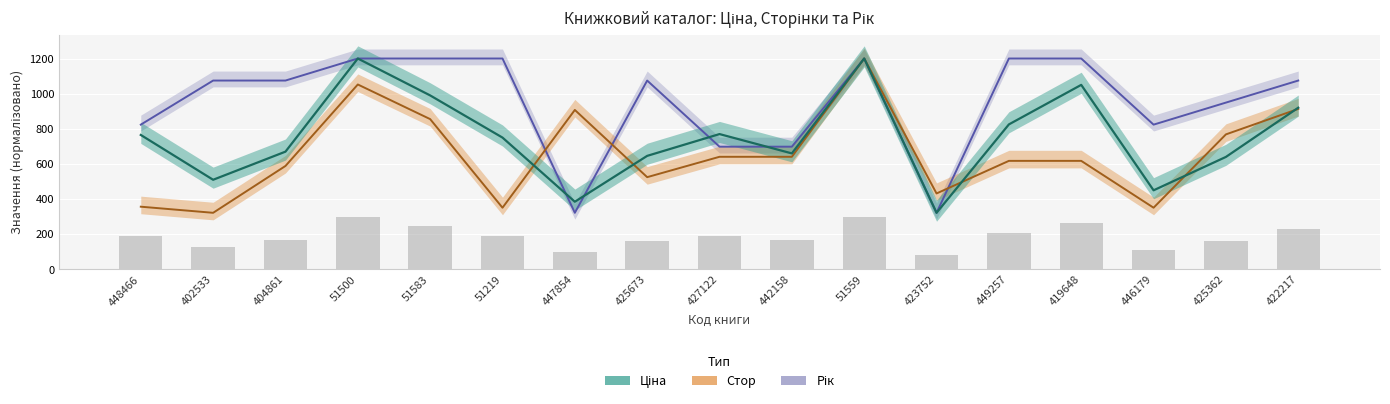

Reading left to right, what are all the values shown in this chart?

Рік: 823.7	1074.6	1074.6	1200.0	1200.0	1200.0	322.0	1074.6	698.3	698.3	1200.0	322.0	1200.0	1200.0	823.7	949.1	1074.6
Стор: 356.8	322.0	588.6	1052.2	855.2	351.0	907.3	524.8	640.7	640.7	1200.0	432.1	617.6	617.6	351.0	768.2	913.1
Ціна: 765.0	510.0	670.0	1200.0	990.0	750.0	385.0	646.0	770.0	660.0	1200.0	322.0	825.0	1050.0	450.0	640.0	920.0